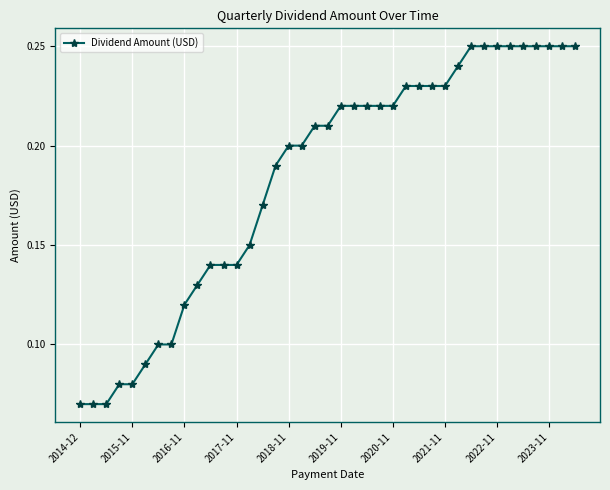

How many values are between 0 and 1?

39